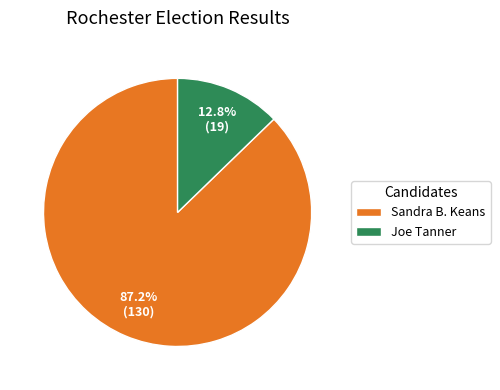

How many slices are in this pie chart?

2